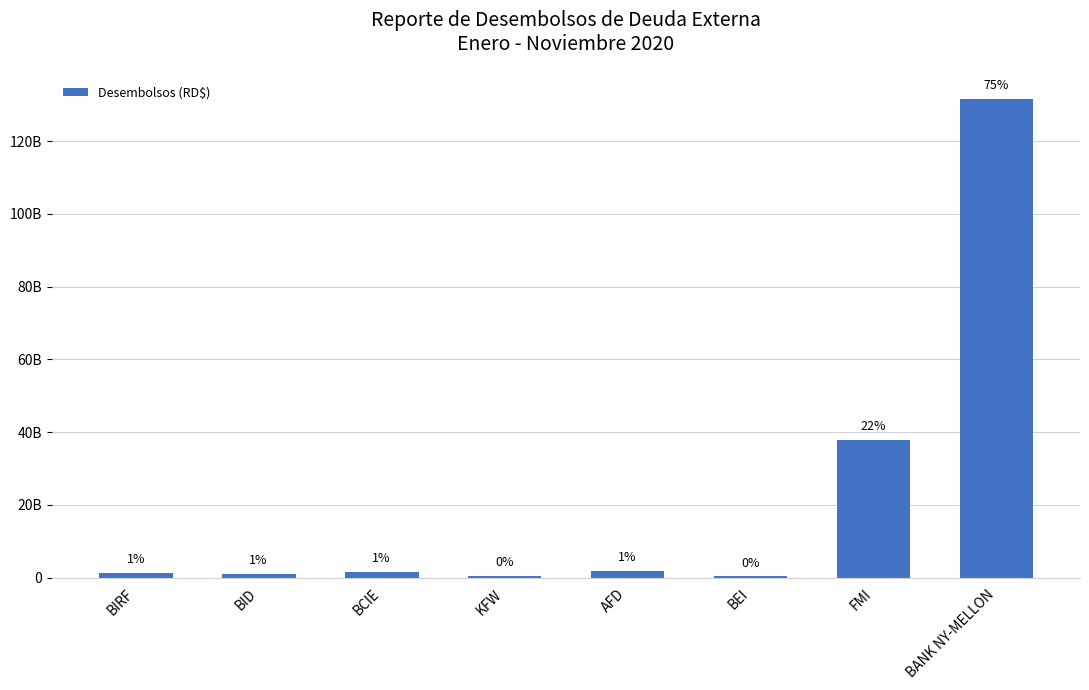

What is the sum of the values at BEI and BID?

1306513089.5